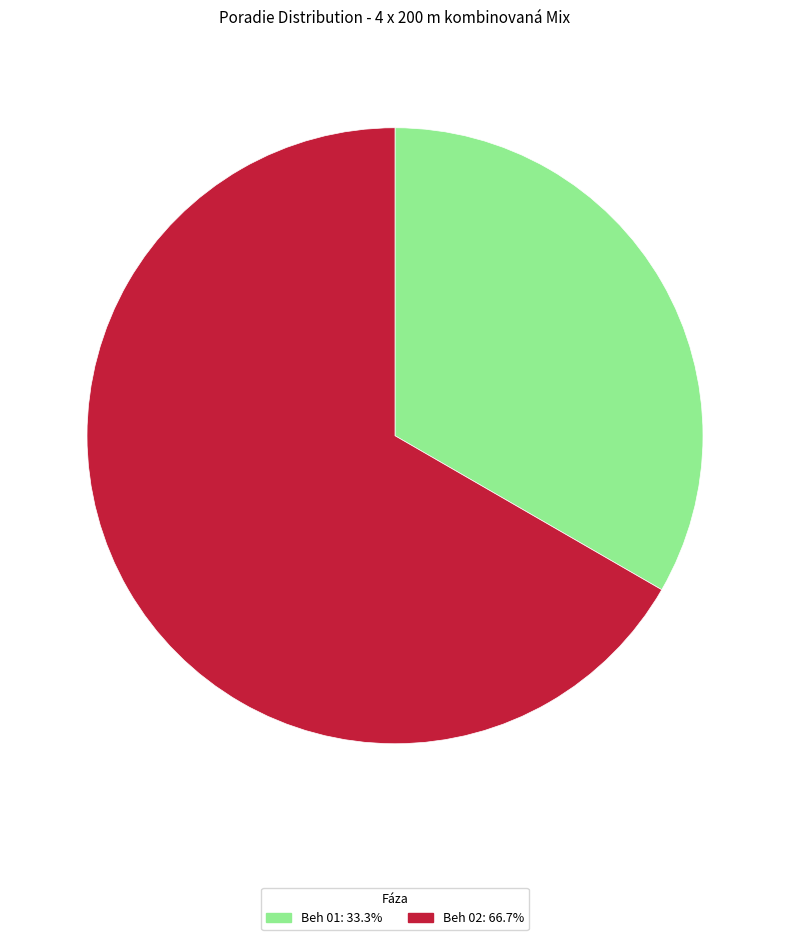

Combined, do Beh 01 and Beh 02 account for over 50%?

Yes